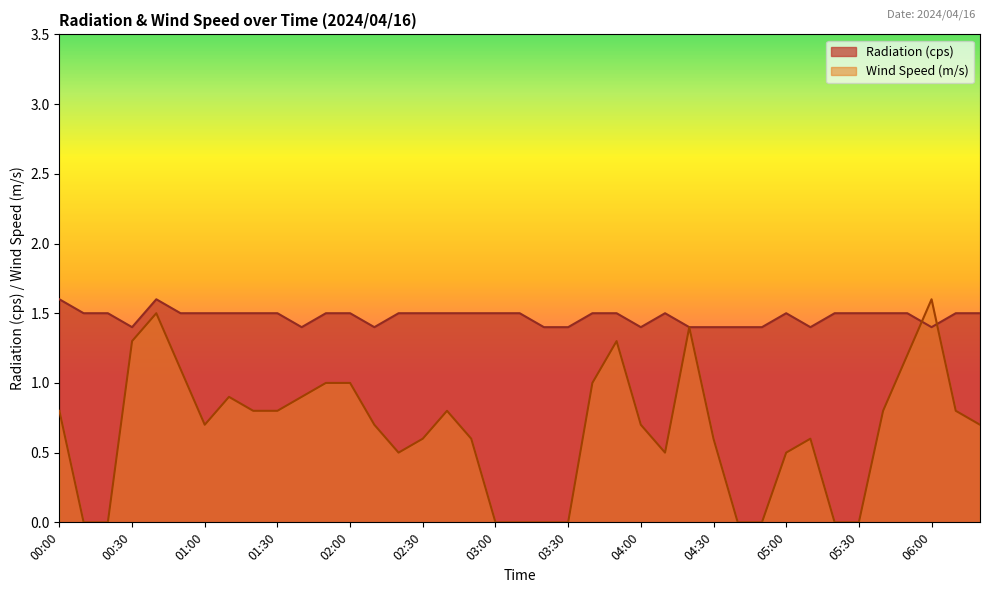

True or false: Wind Speed (m/s) and Radiation (cps) intersect in this chart.

True